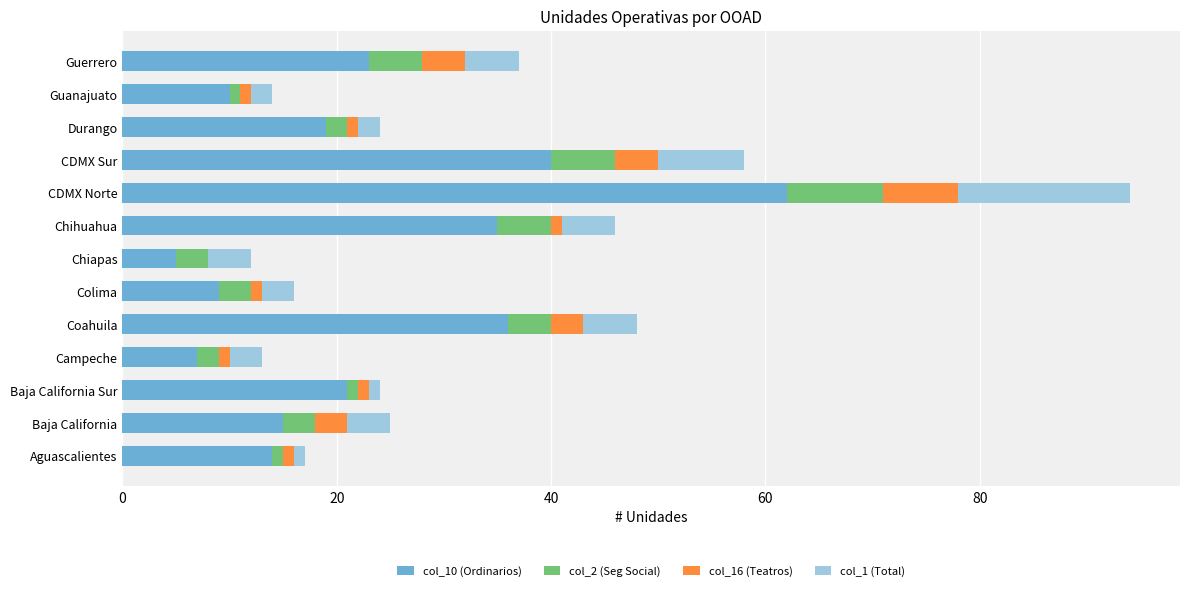

Is it true that col_10 (Ordinarios) equals 35 at Chihuahua?

True